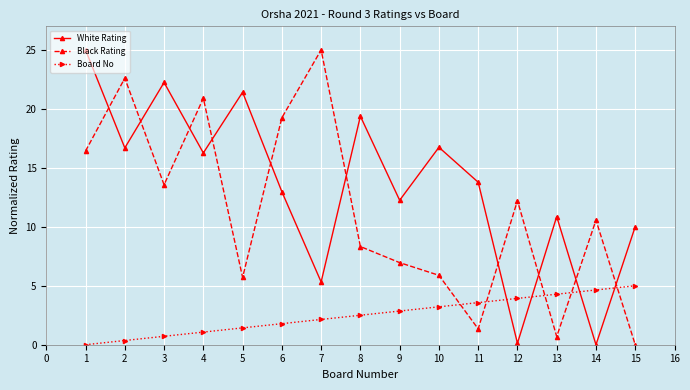

Where is Black Rating nearest to the value 12?

12